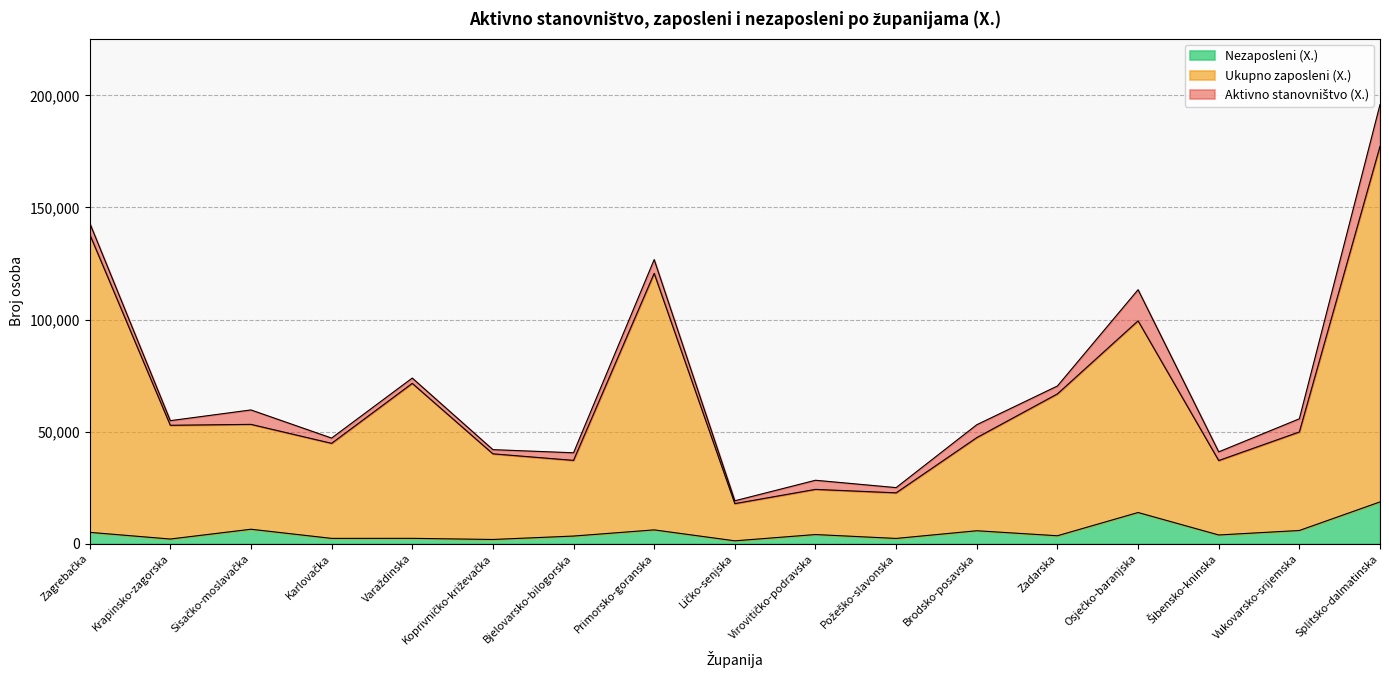

What position from the left is Osječko-baranjska?

14